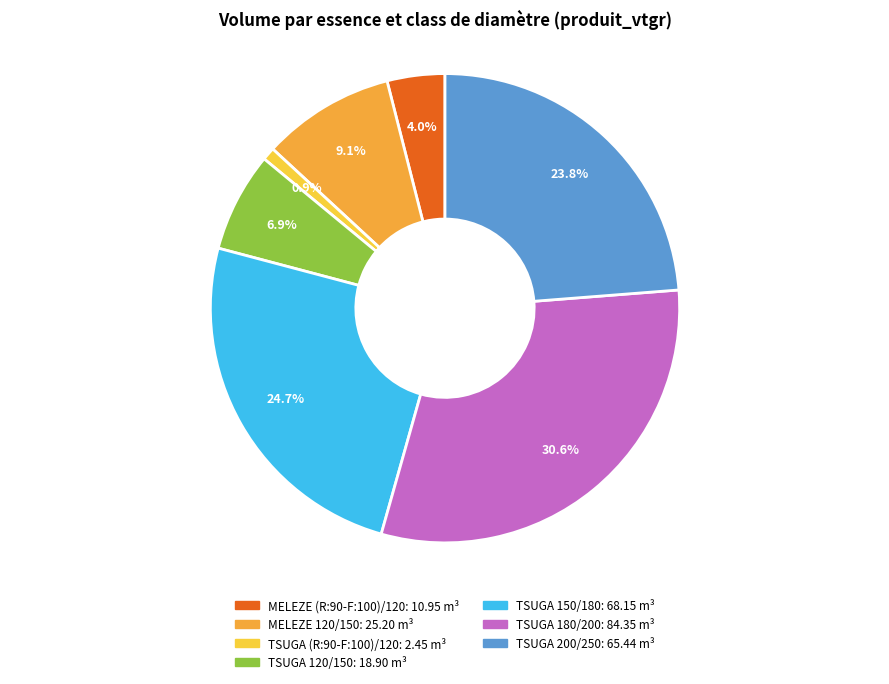

How many segments does this pie chart have?

7